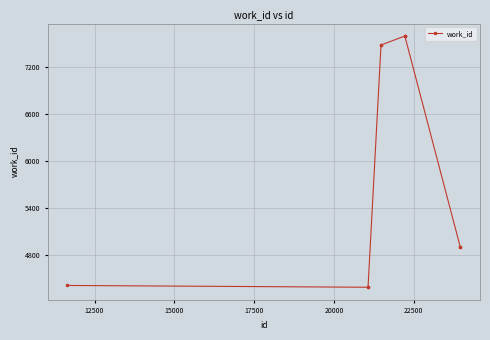

What is the value of the 4th point from the left?

7481